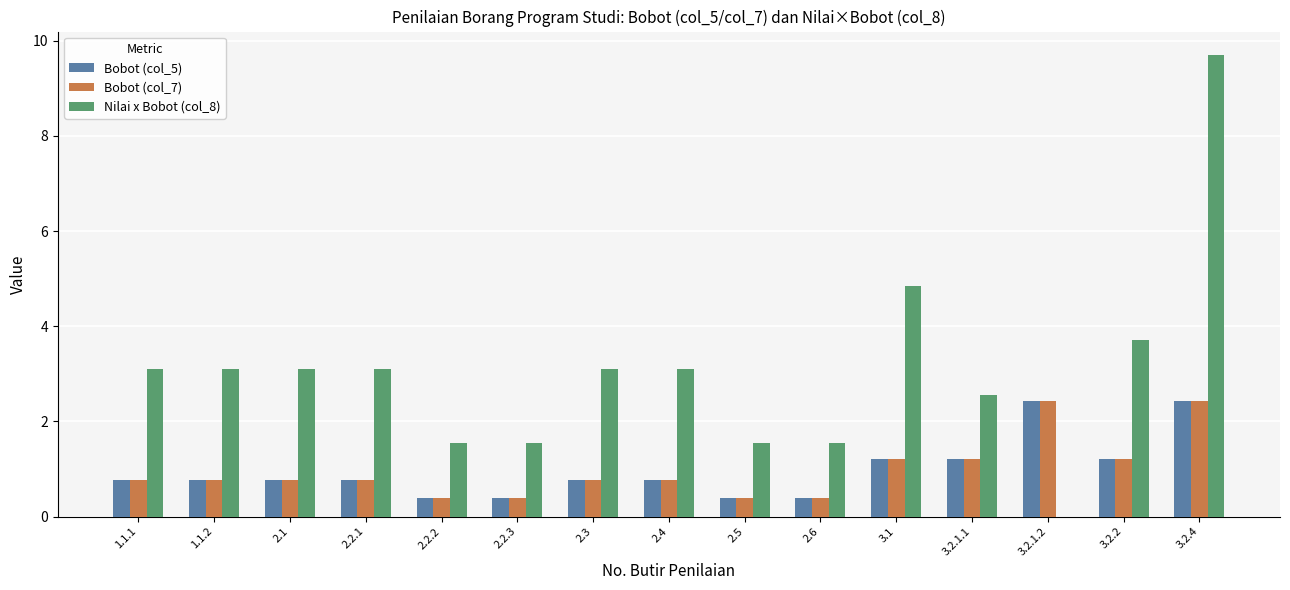

At which category is the sum across all series the highest?

3.2.4